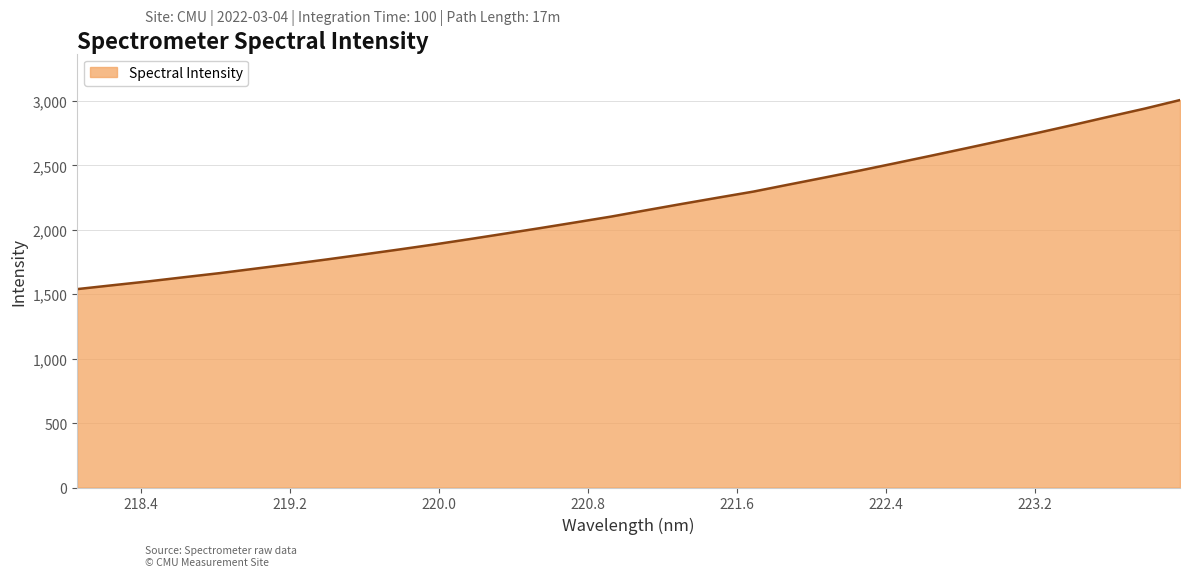

Count the number of values greater than 2152.

16